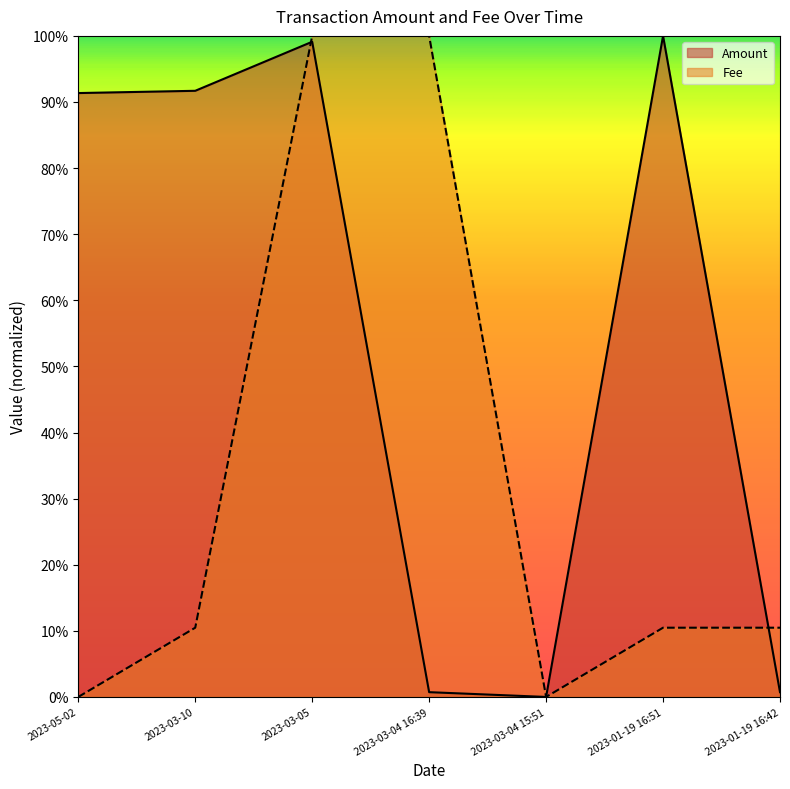

What is the difference between the second highest and second lowest values in the Amount series?

1.0